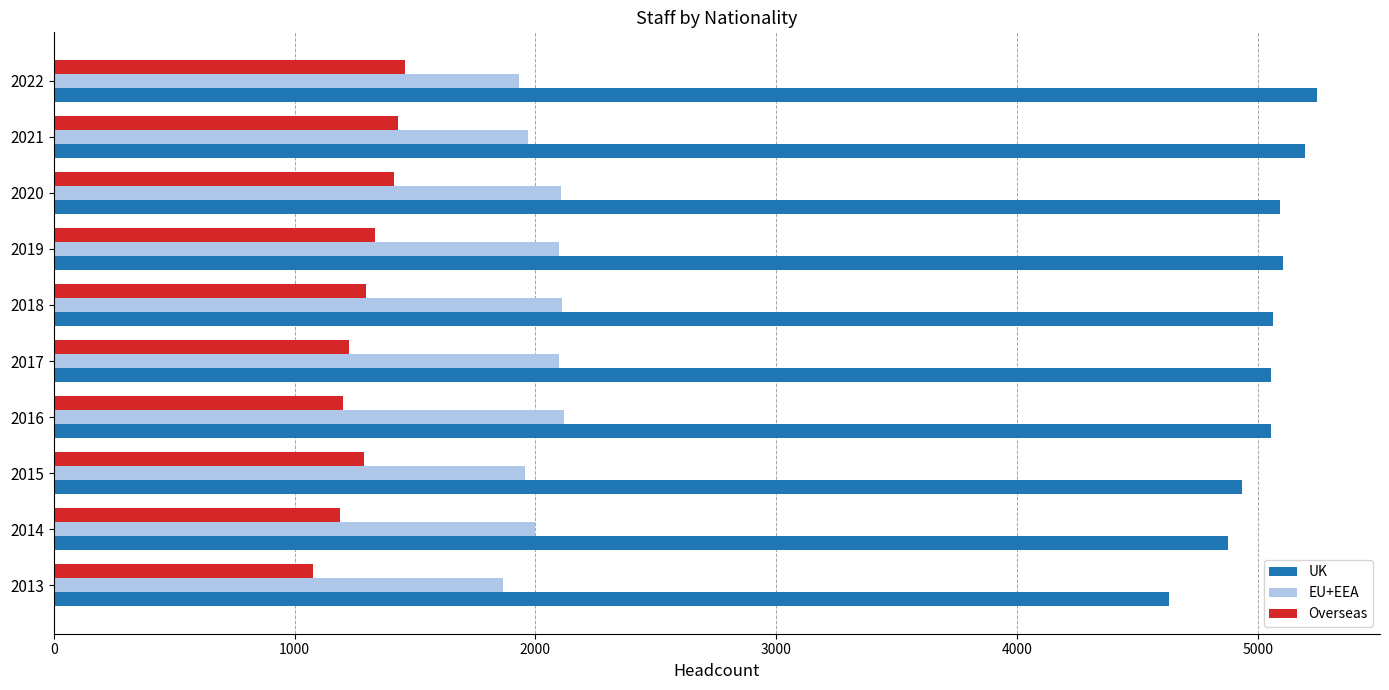

At which category does the chart reach its peak across all series?

2022